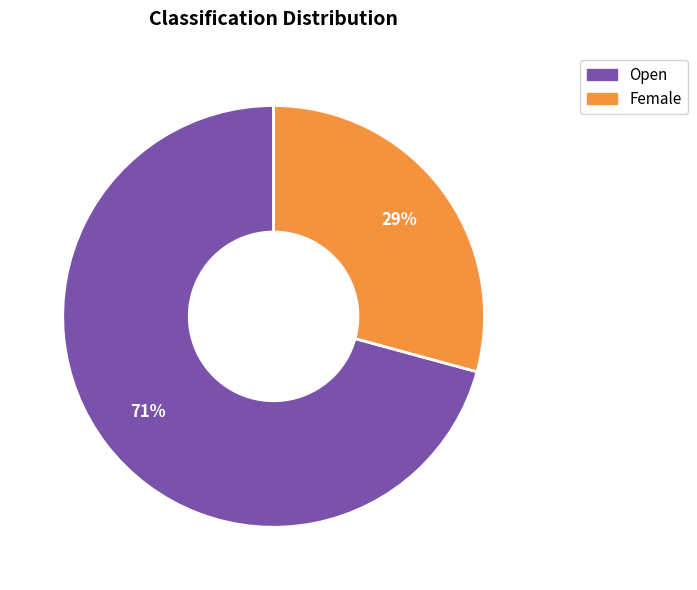

Which slice represents more than half of the pie?

Open